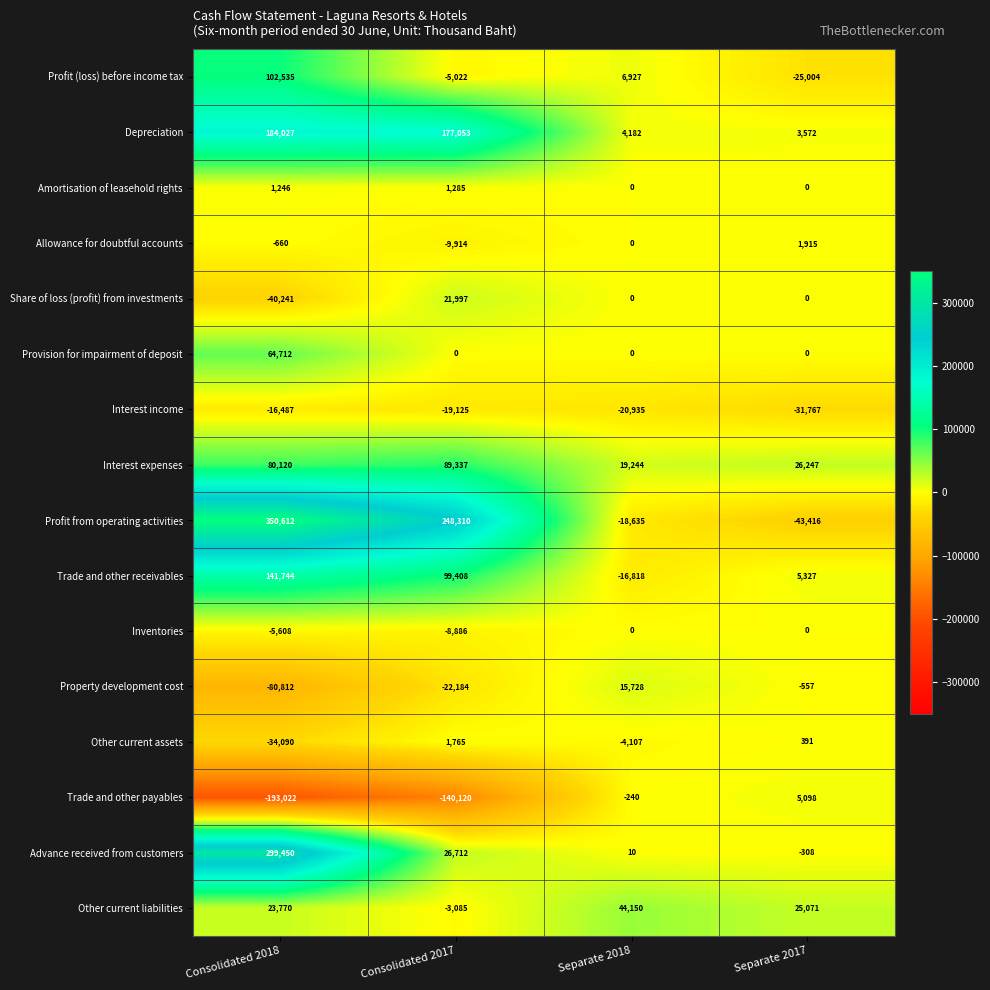

Where does the Profit from operating activities series first go above 248310?

Consolidated 2018